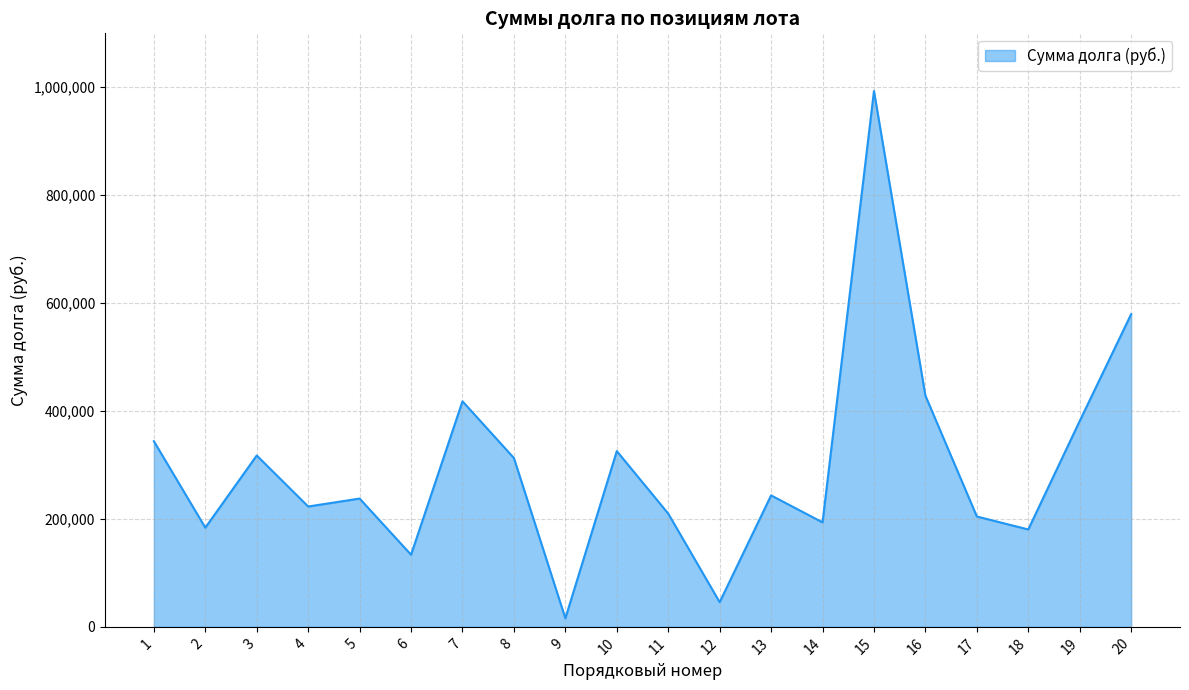

What is the difference between the maximum and minimum values?

977279.0